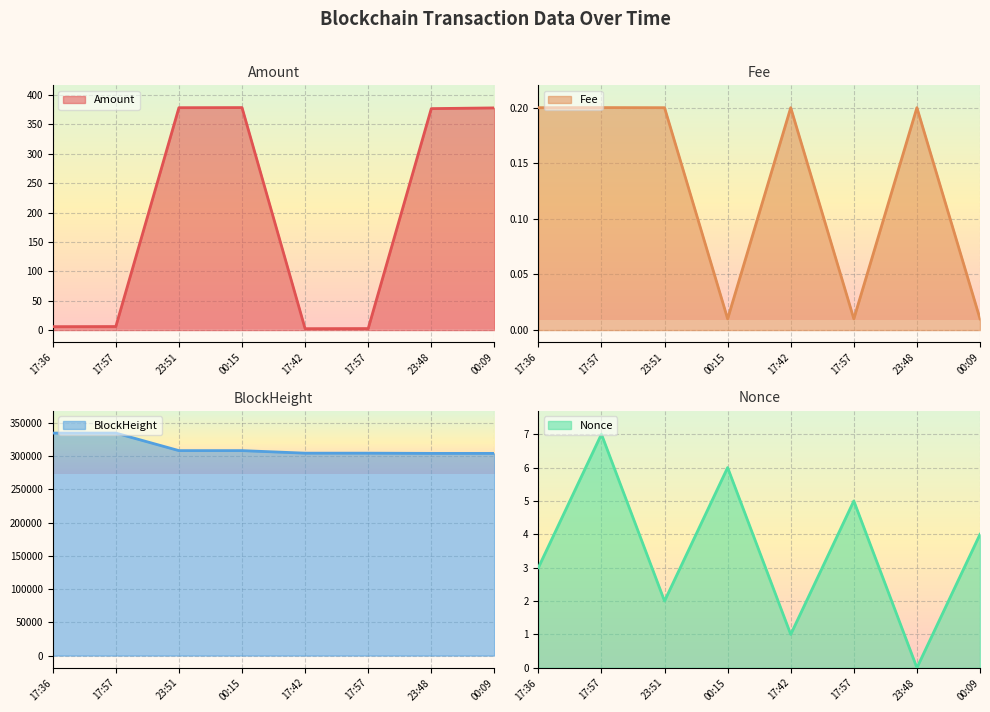

Does the chart display data point markers on the line(s)?

No